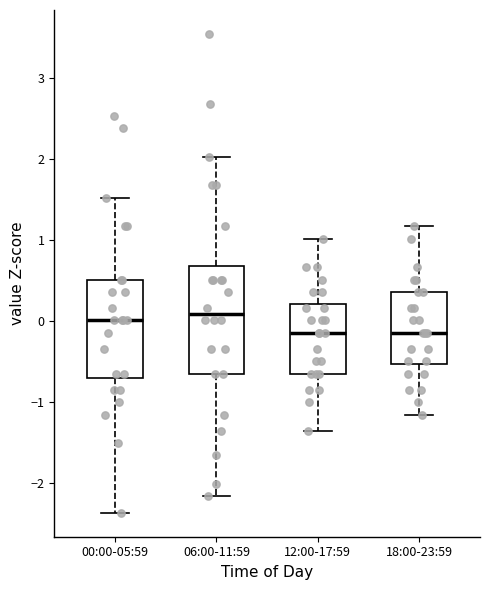

Where does the upper whisker of the box for 00:00-05:59 end on the y-axis? The values are not printed on the chart, so give them approximately, as read against the axis.

1.5